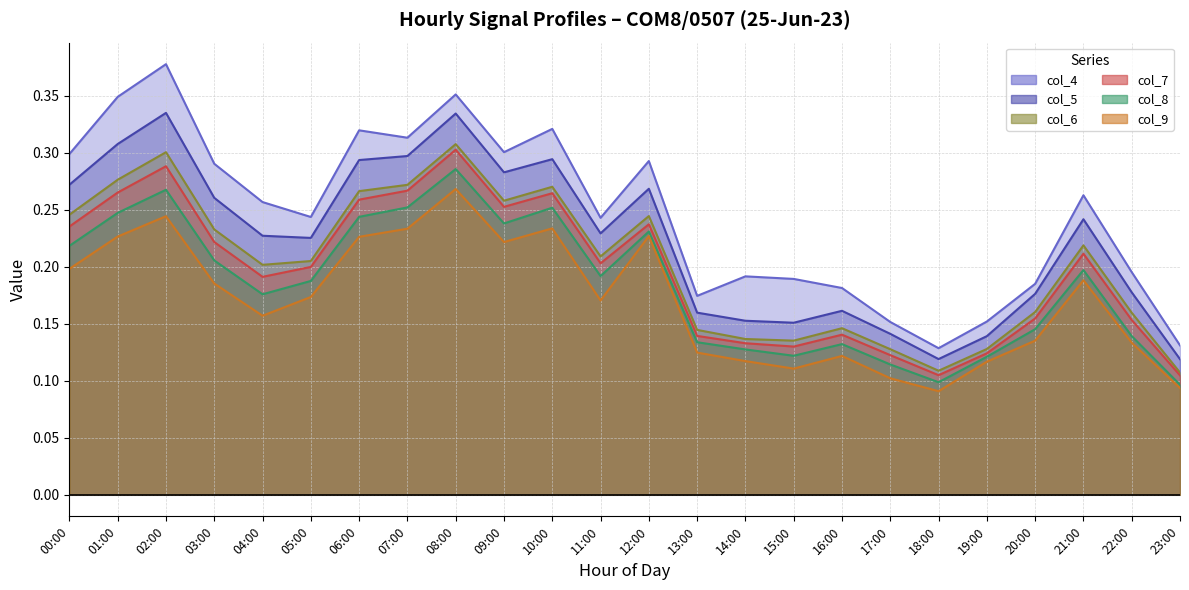

True or false: col_5 and col_4 intersect in this chart.

False